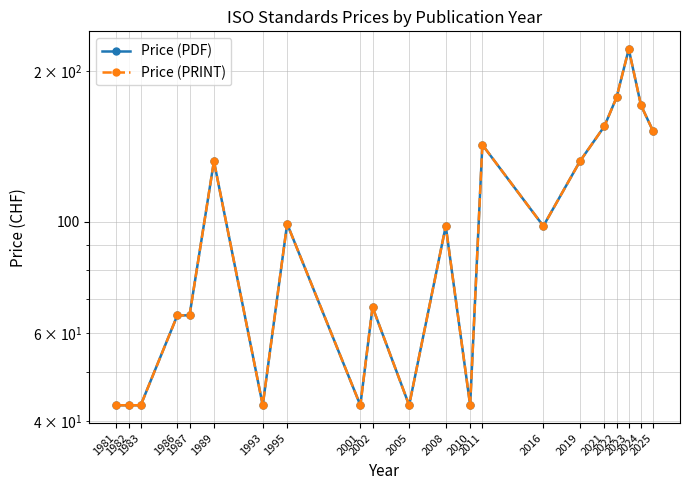

Where does the Price (PRINT) series first go above 98?

1989